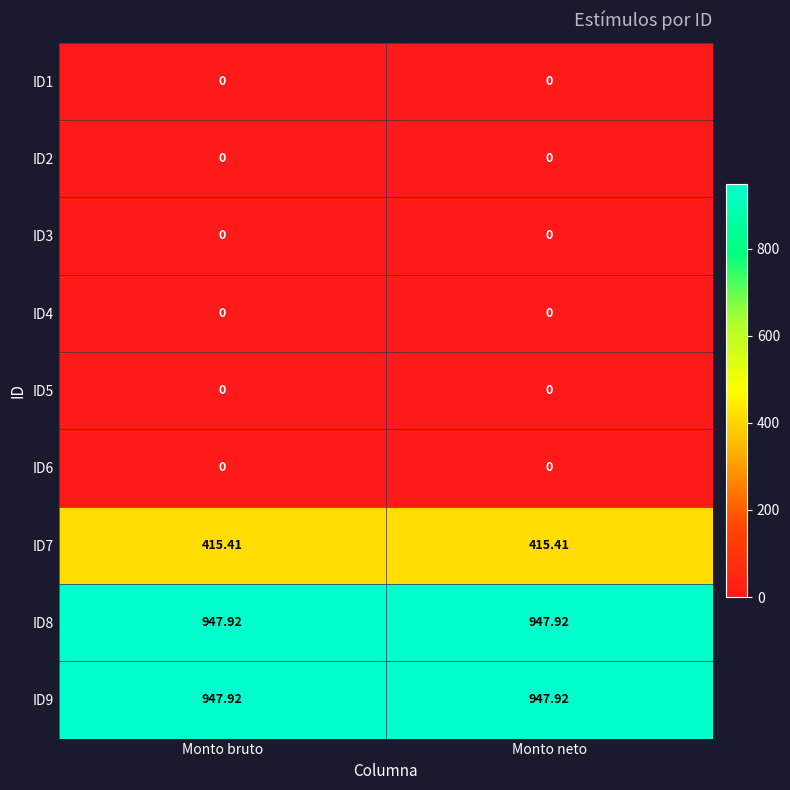

Is the value of ID4 at Monto bruto greater than the value of ID9 at Monto bruto?

No